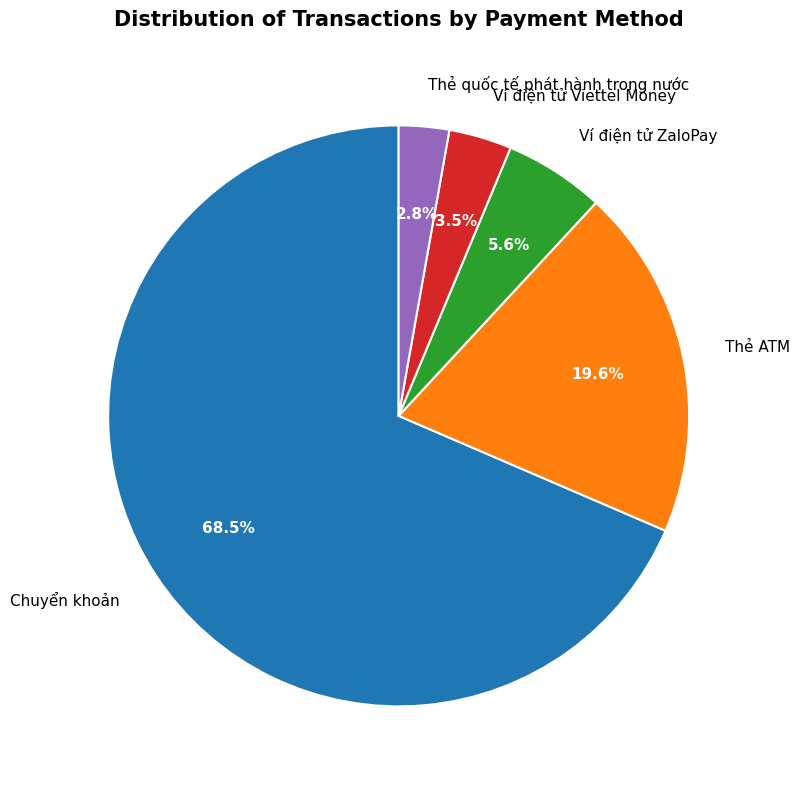

Does Thẻ quốc tế phát hành trong nước represent more than half of the total?

No